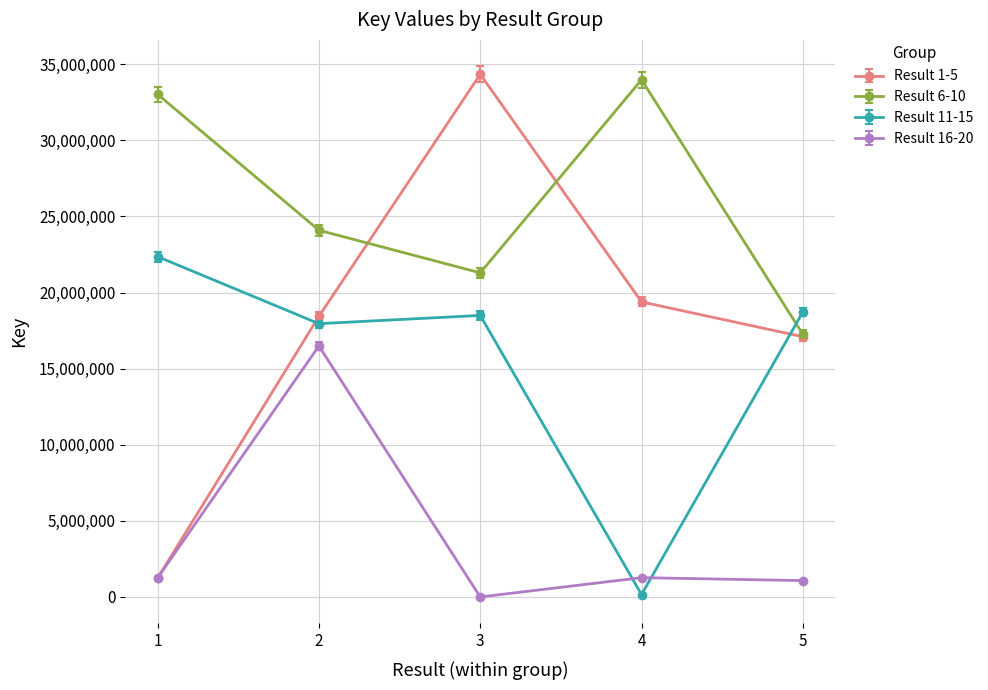

What is the spread (max minus min) of values at 3?

34342592